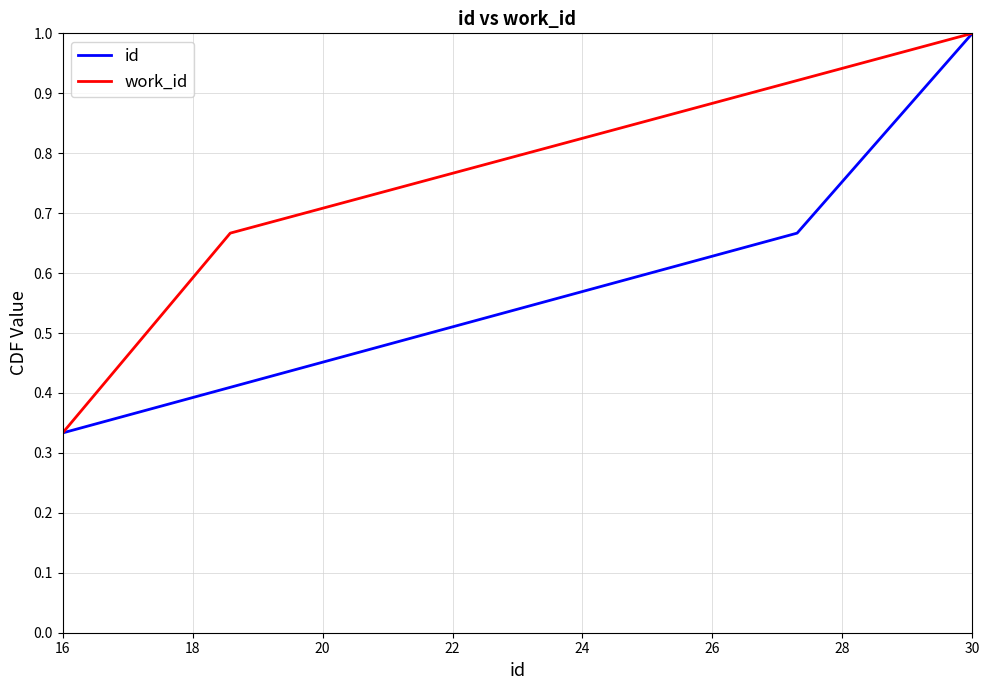

Which series has the largest total across all categories?

id